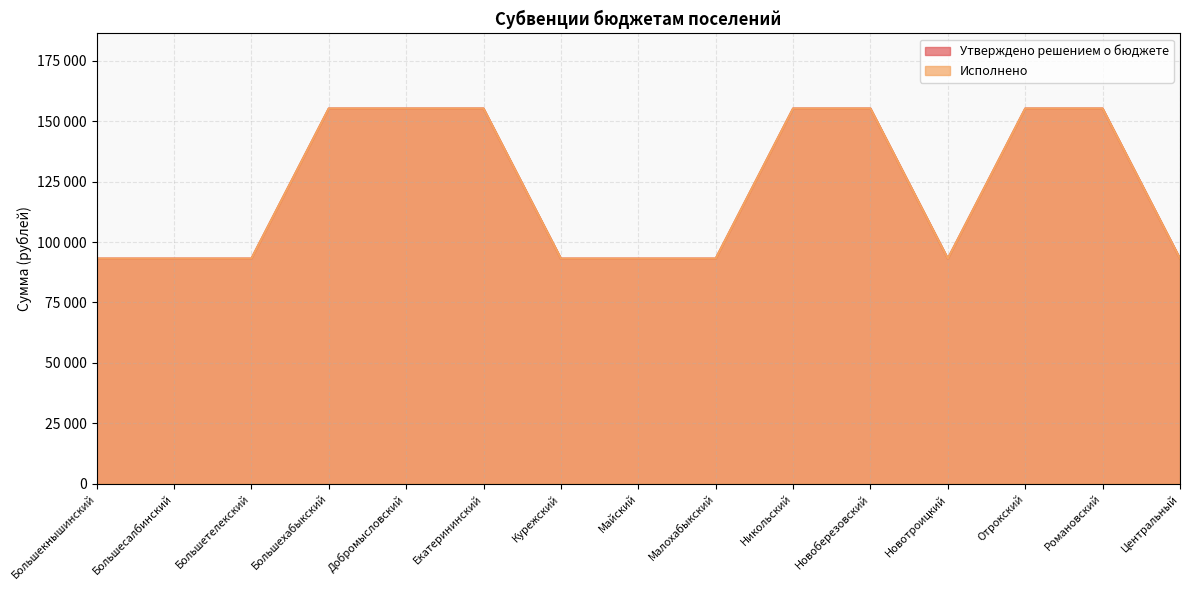

Which category has the lowest value across all series?

Большекнышинский